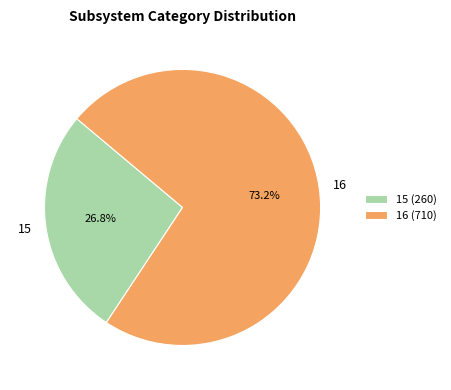

To the nearest percent, what is the combined percentage of 16 and 15?

100%